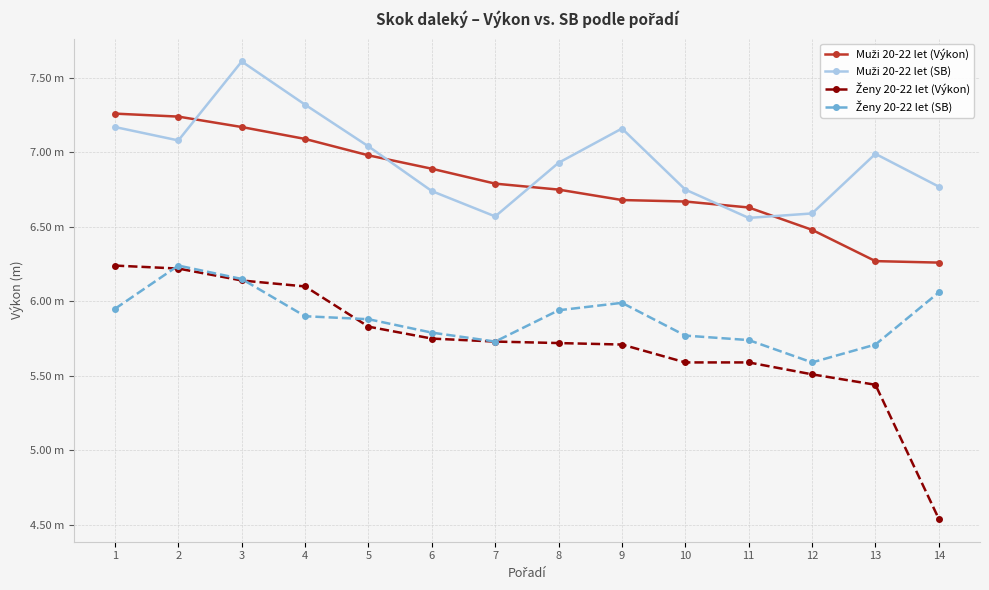

Which series has the largest total across all categories?

Muži 20-22 let (SB)